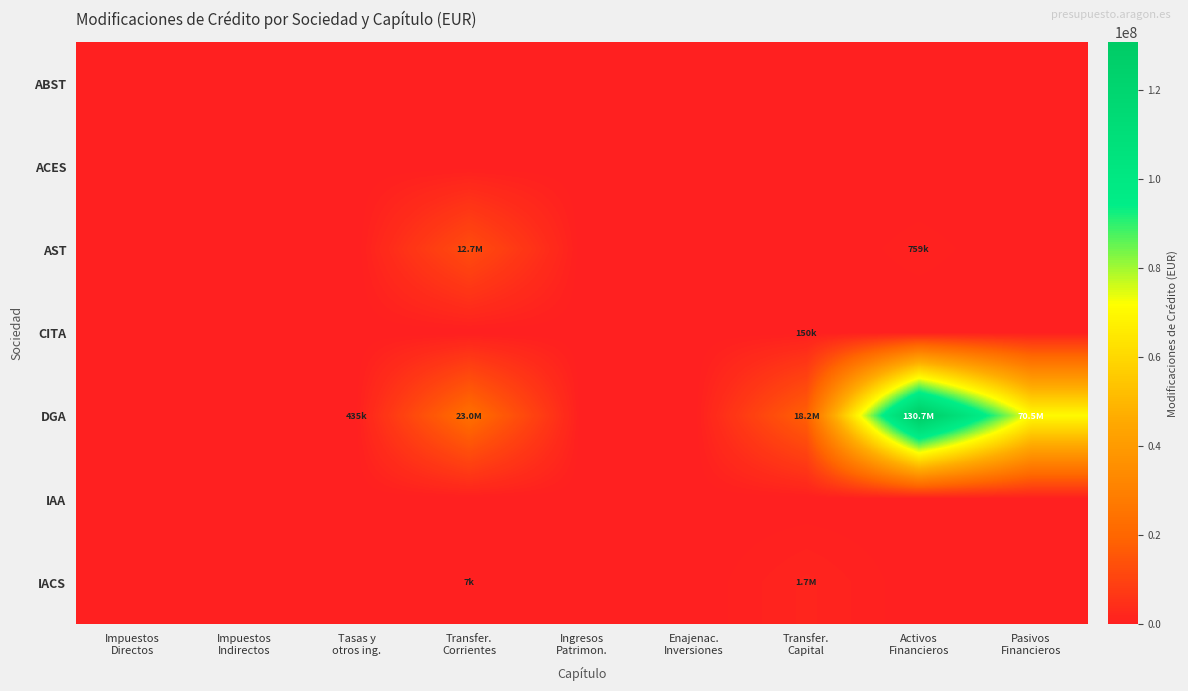

At which category is the sum across all series the highest?

Activos
Financieros